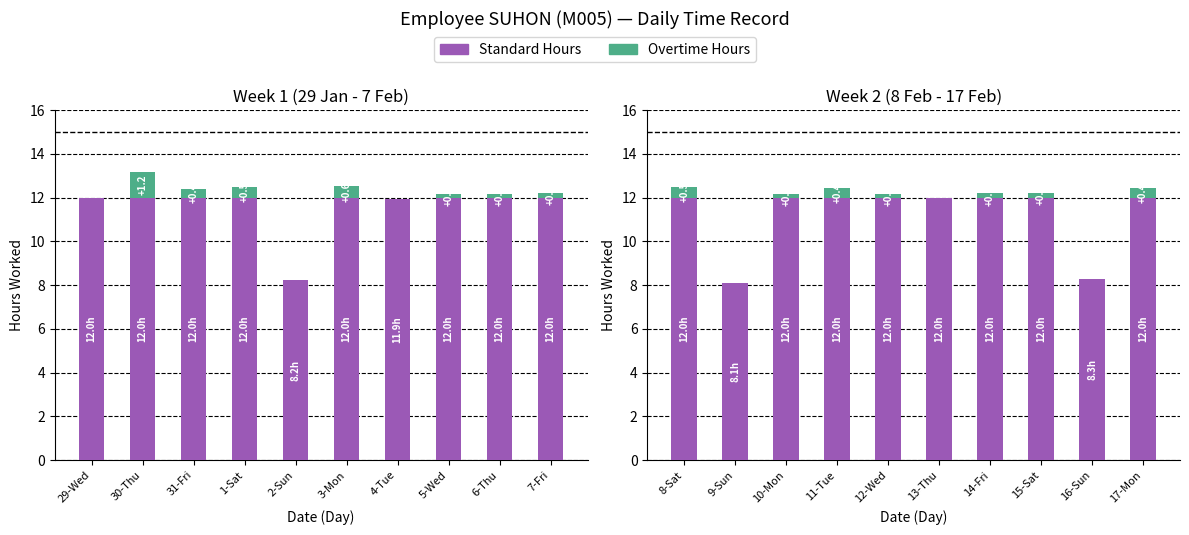

How many values in the Standard Hours series are below 12?

2